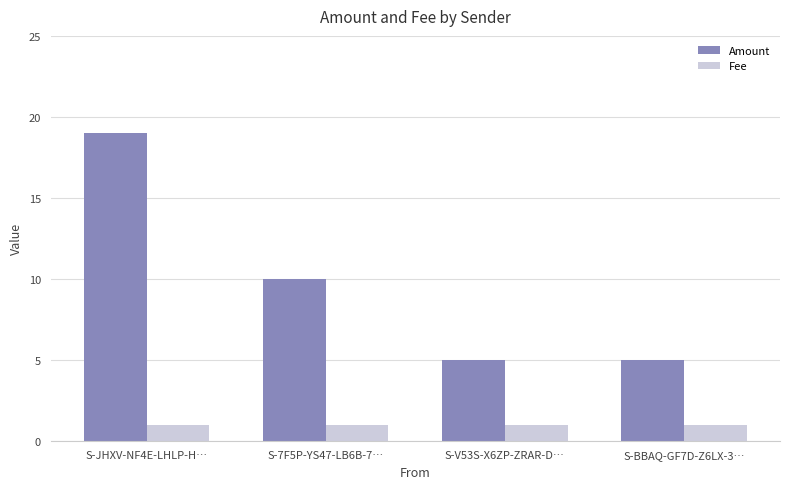

How many distinct data groups are displayed?

2